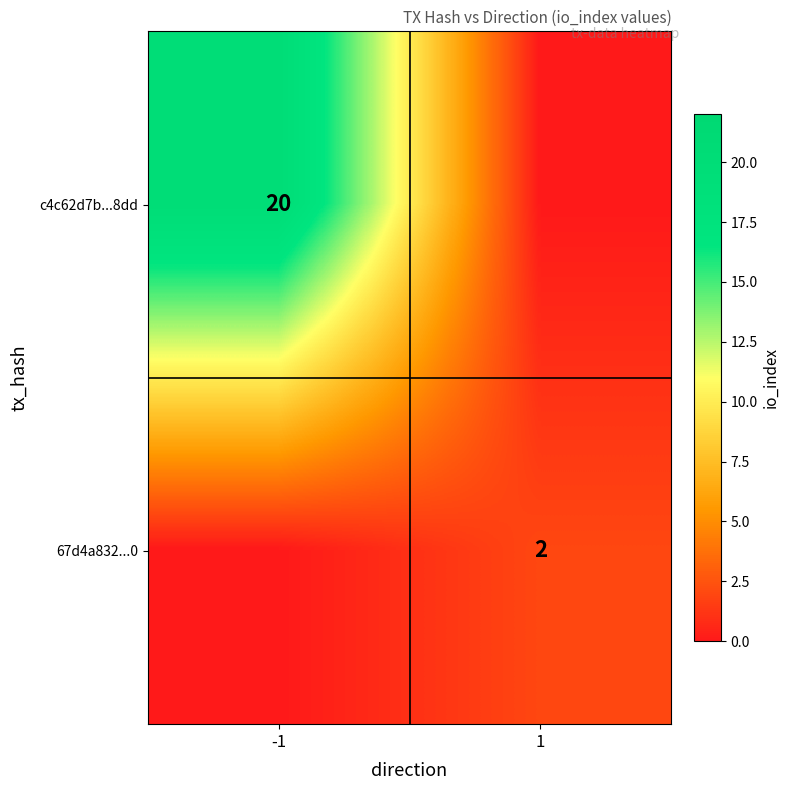

The c4c62d7b...8dd series shows 7 at -1. True or false?

False